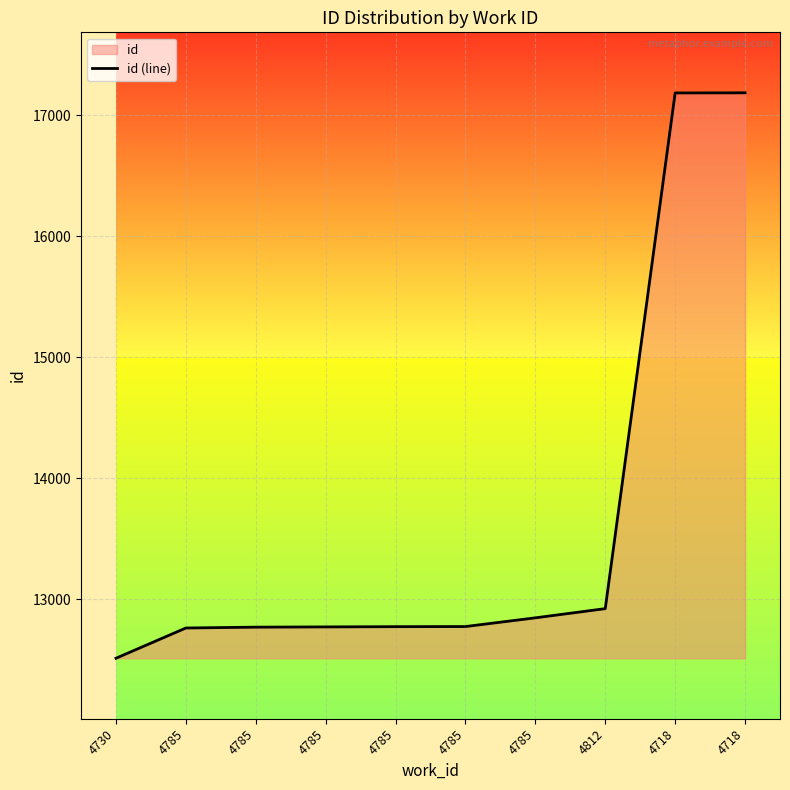

True or false: there are more than 1 points higher than both neighbors.

False